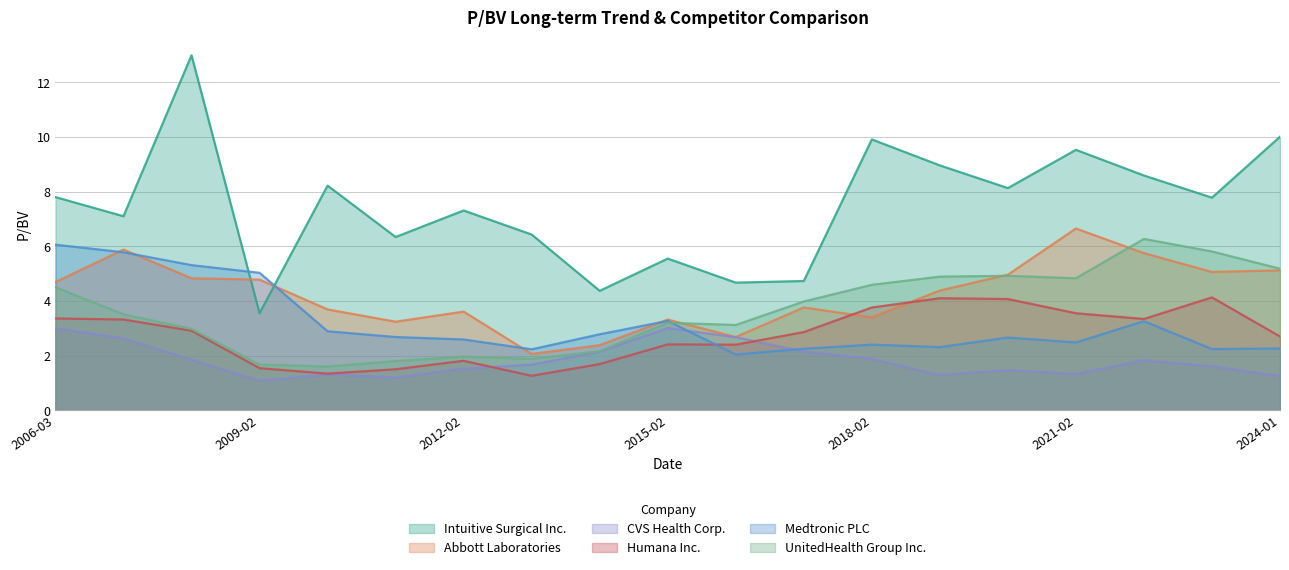

Which series has the widest spread of values?

Intuitive Surgical Inc.